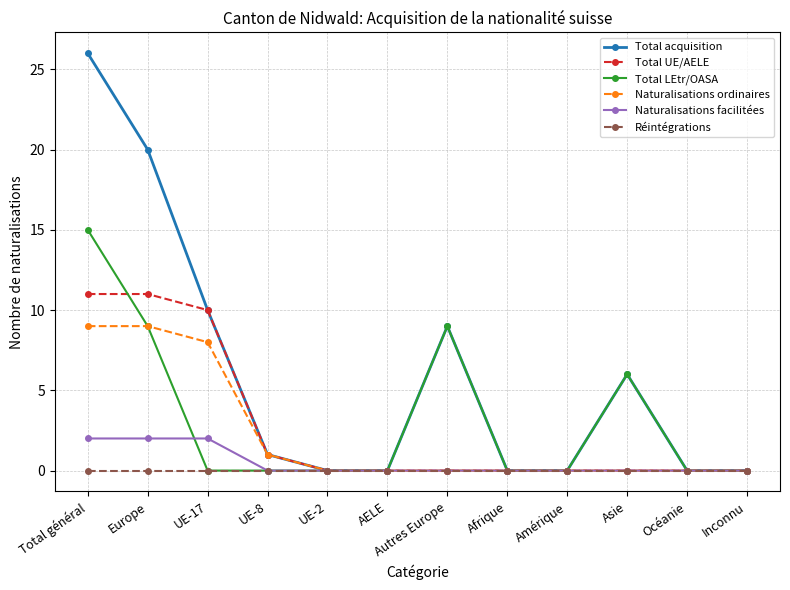

How many distinct data groups are displayed?

6